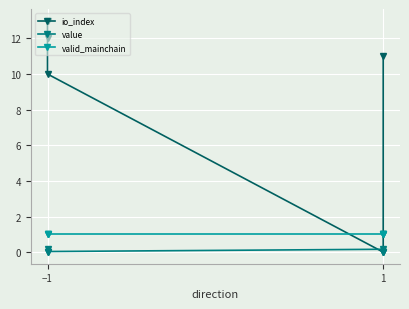

What value does the value series have at −1?

0.2